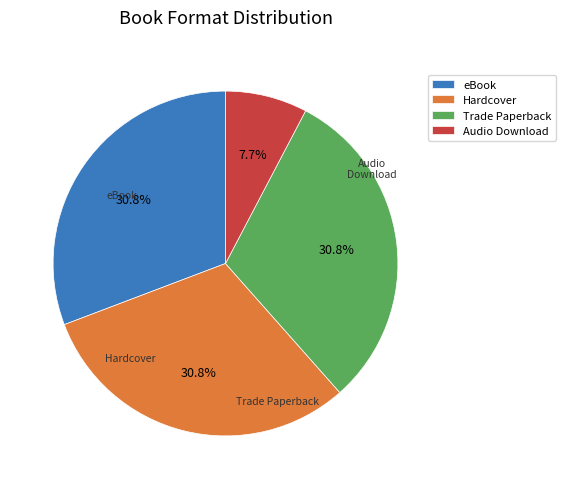

How many slices are in this pie chart?

4